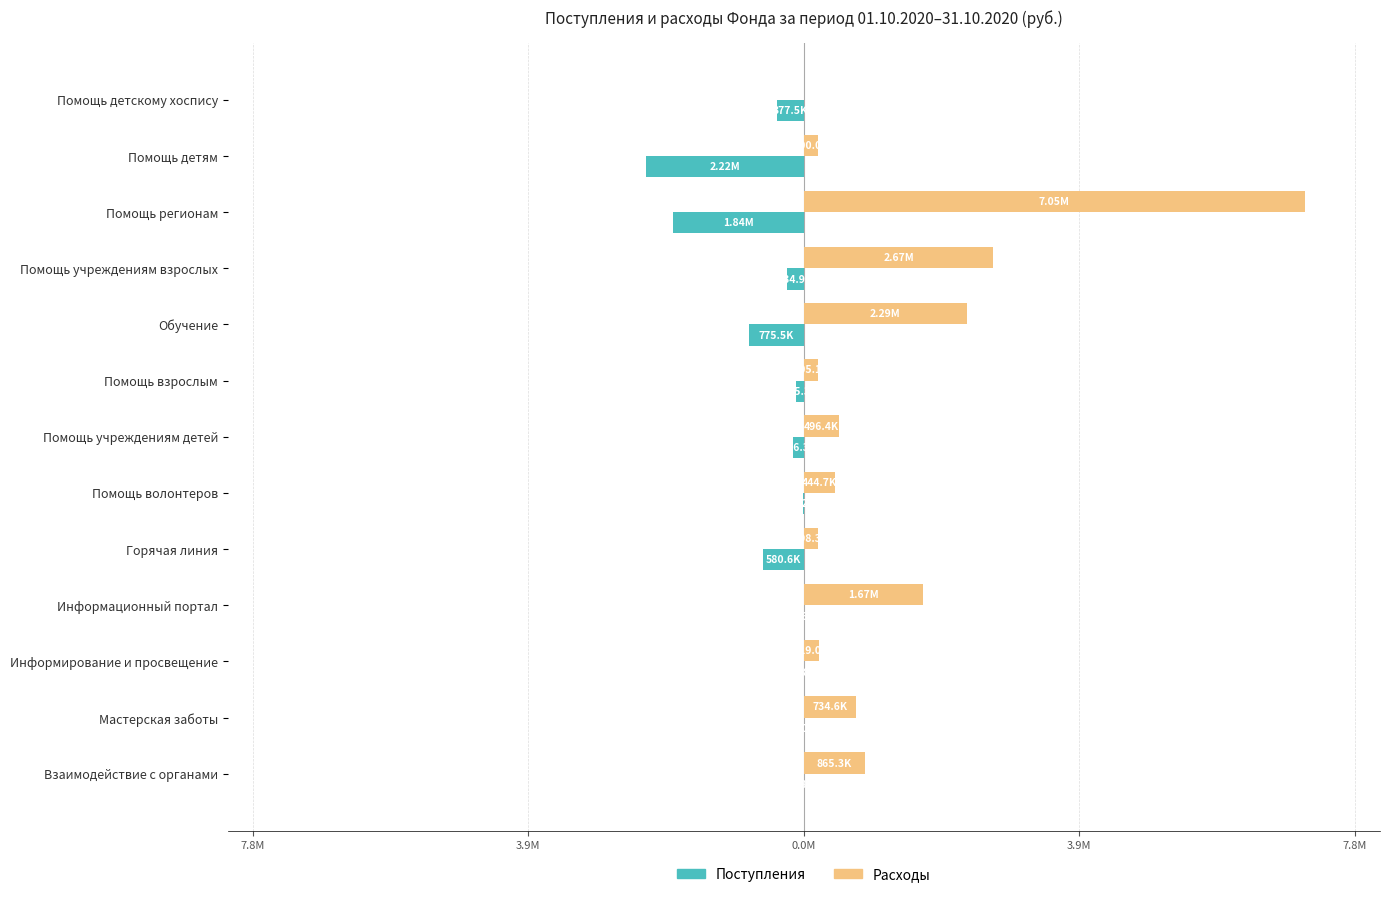

What are all the series names shown in the legend?

Поступления, Расходы